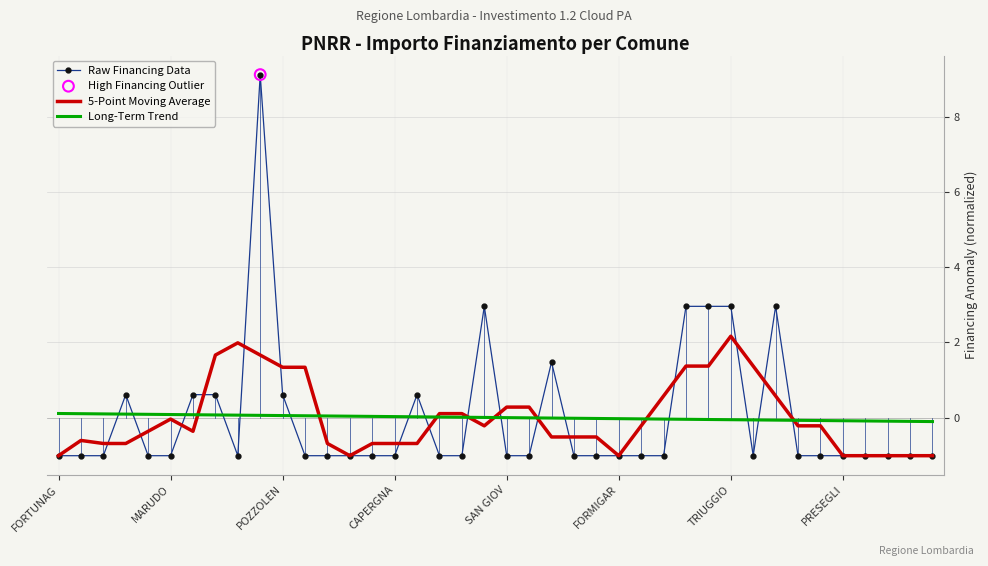

Which series has the largest range (max minus min)?

Raw Financing Data